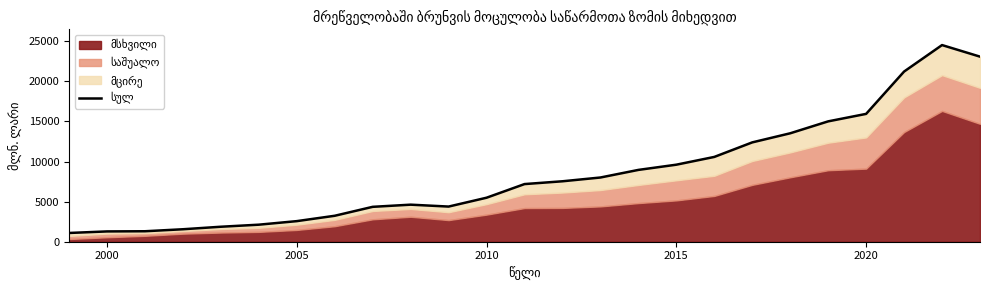

Count the number of categories in the chart.

25